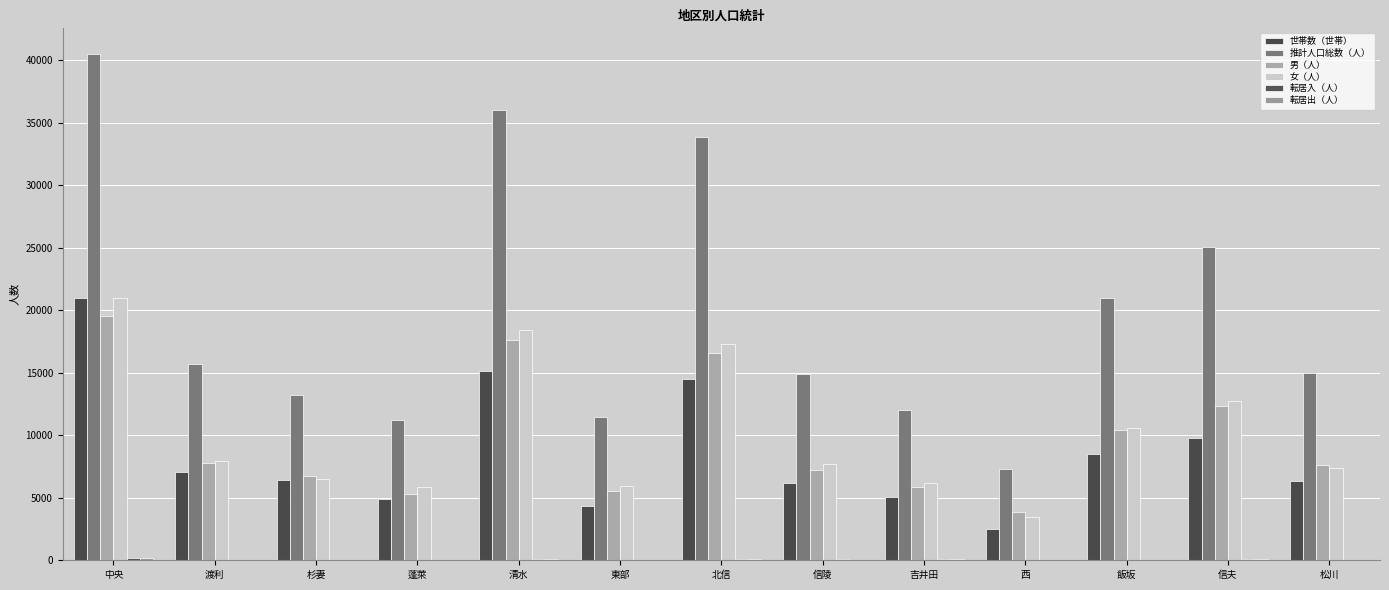

Is it true that 世帯数（世帯） equals 8538 at 飯坂?

True